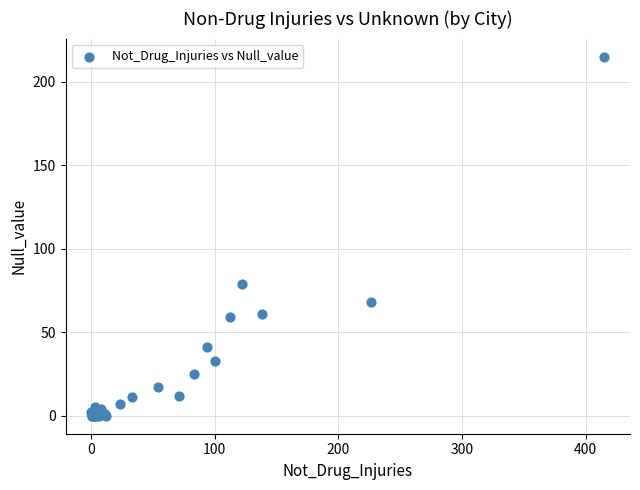

What Y value in the scatter plot is closest to 107?

79